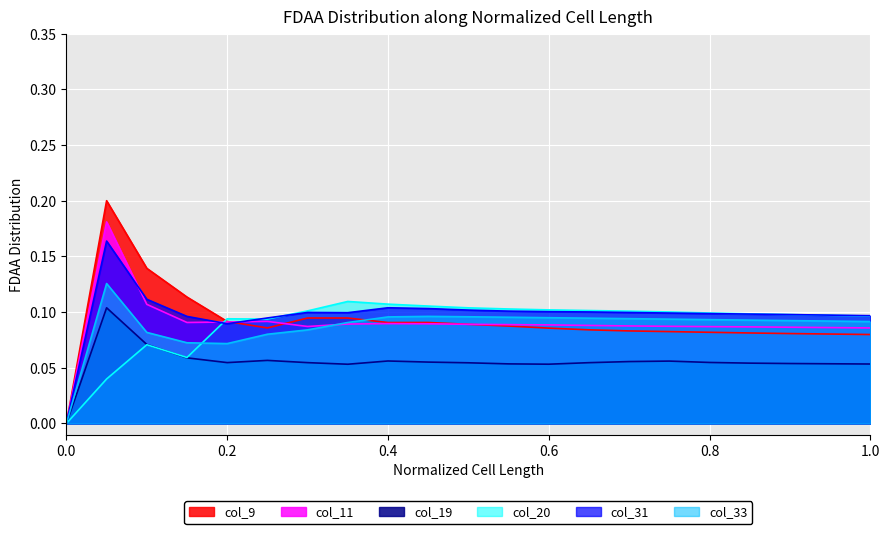

What position from the left is 0.45?

10